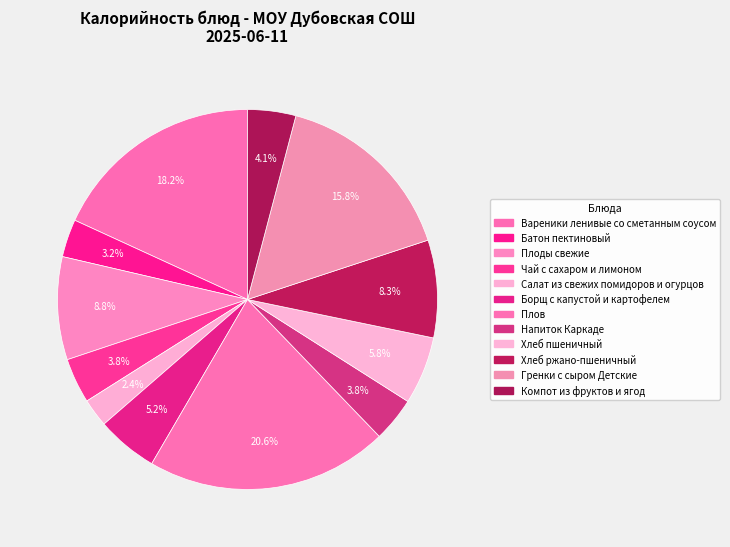

Which slice is the largest?

Плов